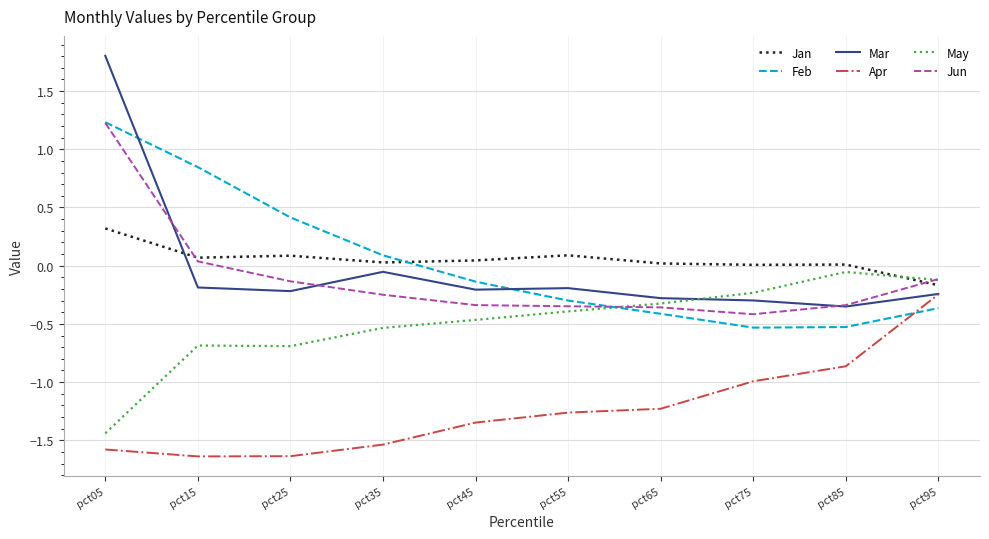

Between which two adjacent categories do May and Mar first intersect?

pct65 and pct75